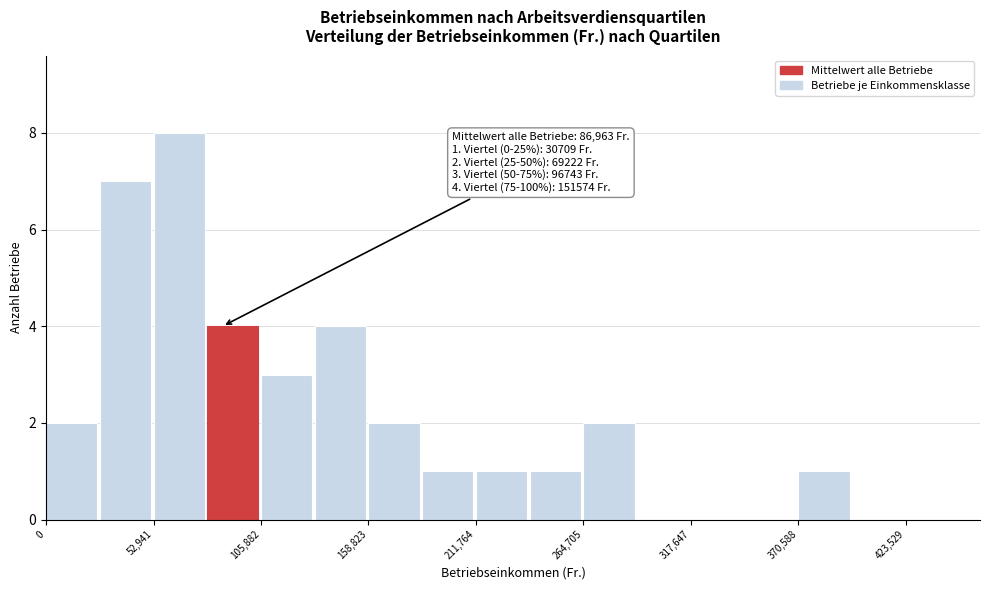

Around what value on the x-axis is the tallest bar? Give the approximate position of its centre, as read against the axis.

70000